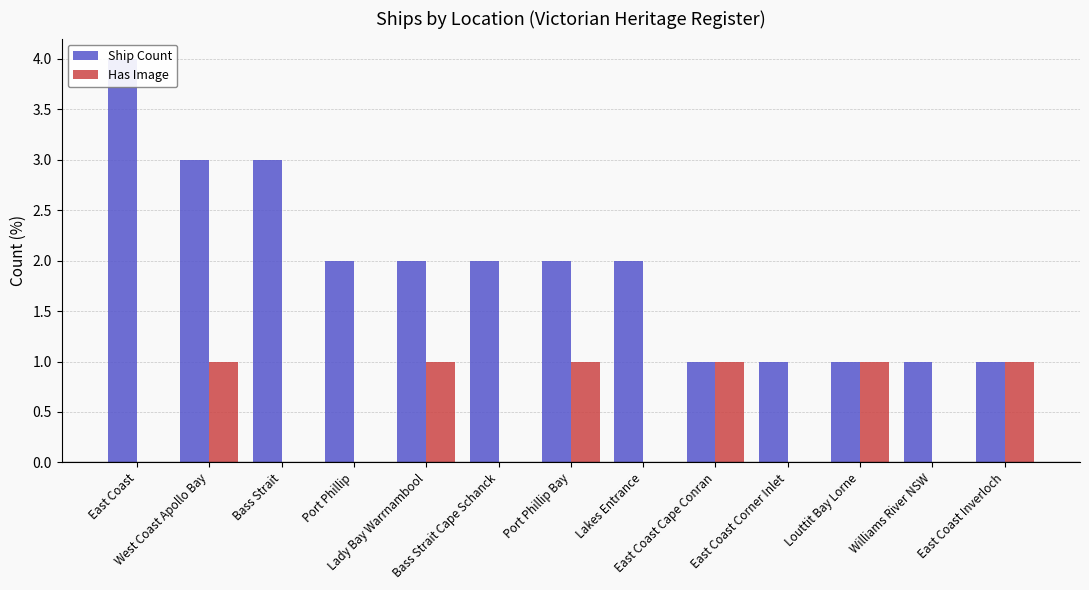

List the series in order of their overall mean, highest first.

Ship Count, Has Image